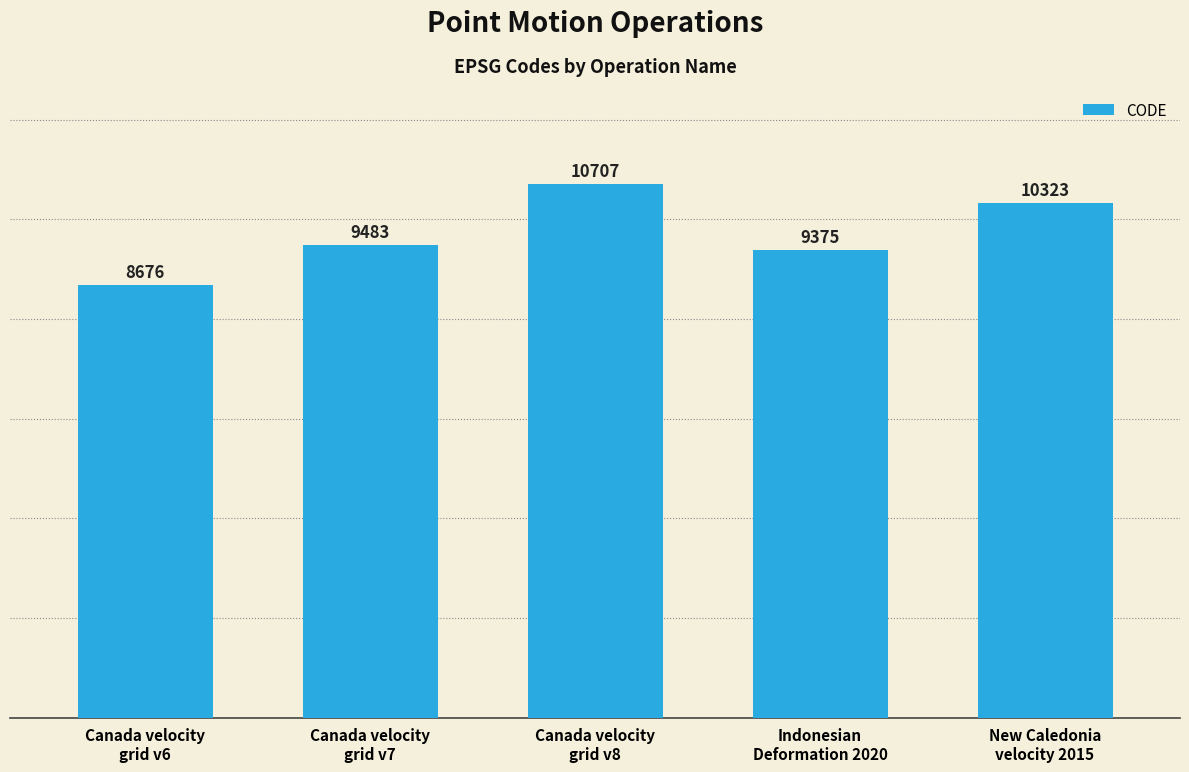

What is the sum of all values?

48564